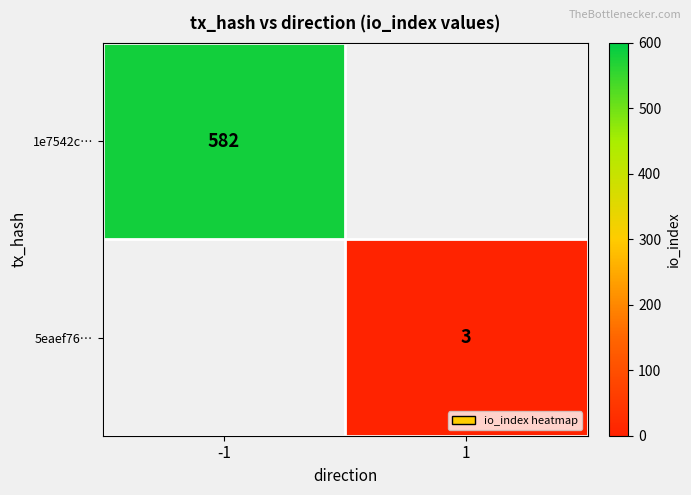

At how many categories does at least one series exceed 21?

1